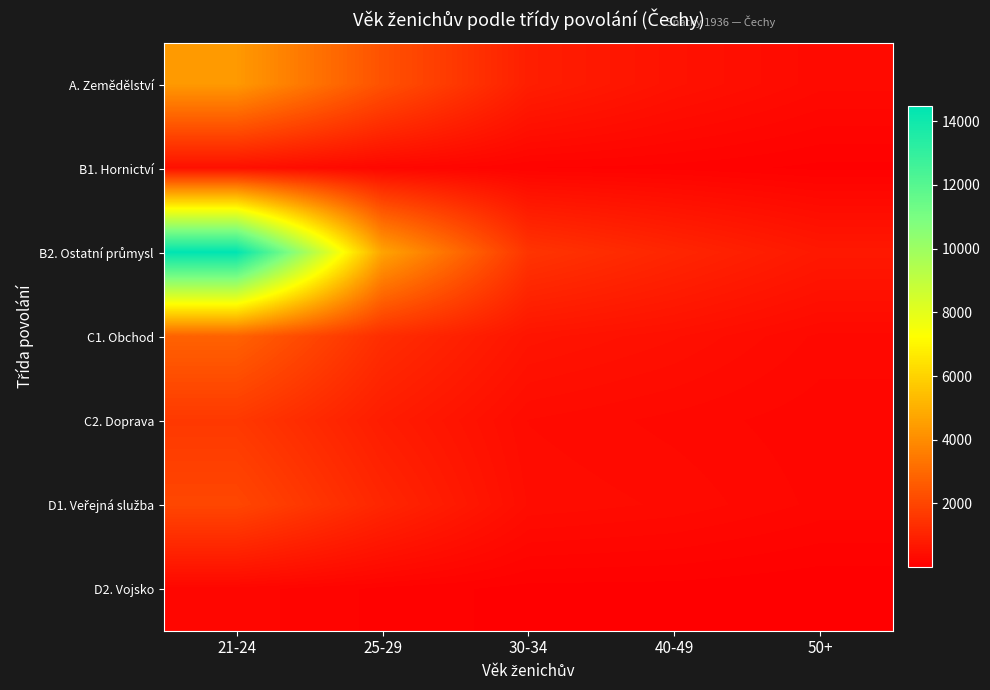

Which series has the largest total across all categories?

B2. Ostatní průmysl